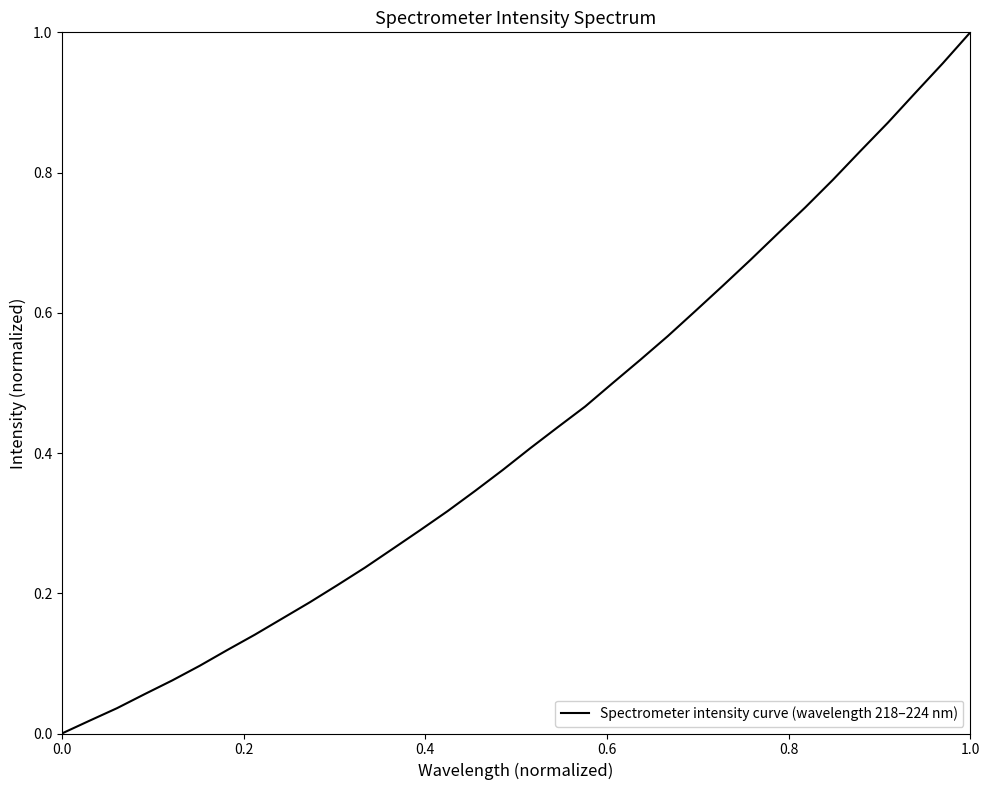

True or false: the data shows 0.0 at 0.0.

True